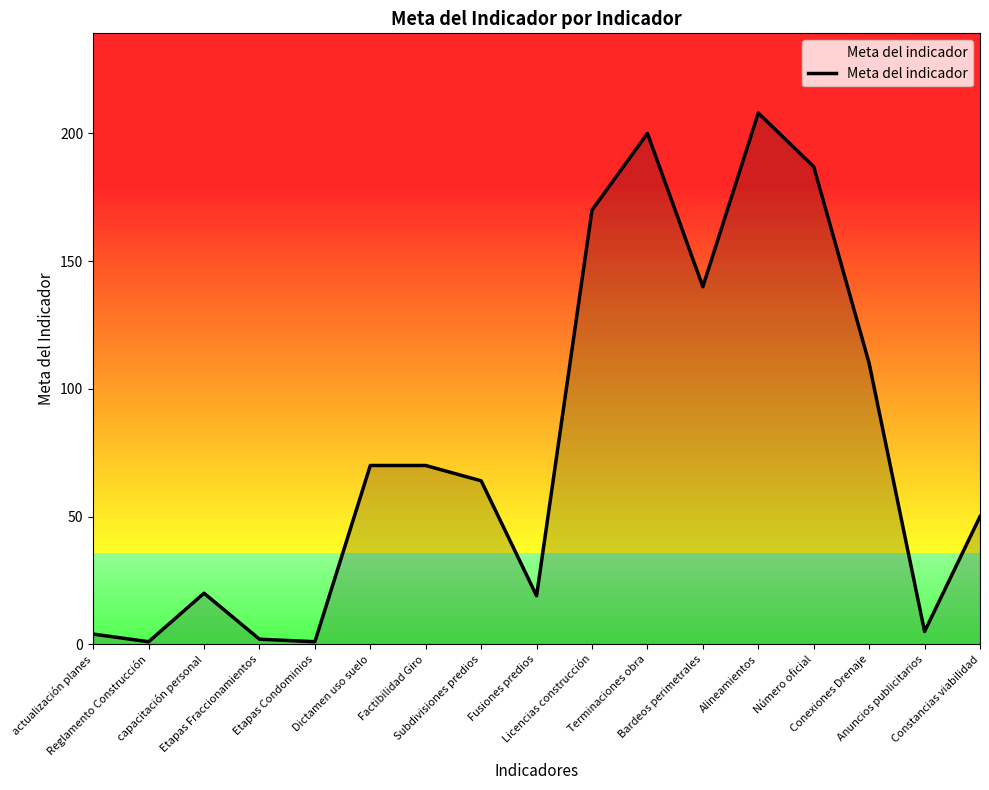

What is the difference between the maximum and minimum values?

207